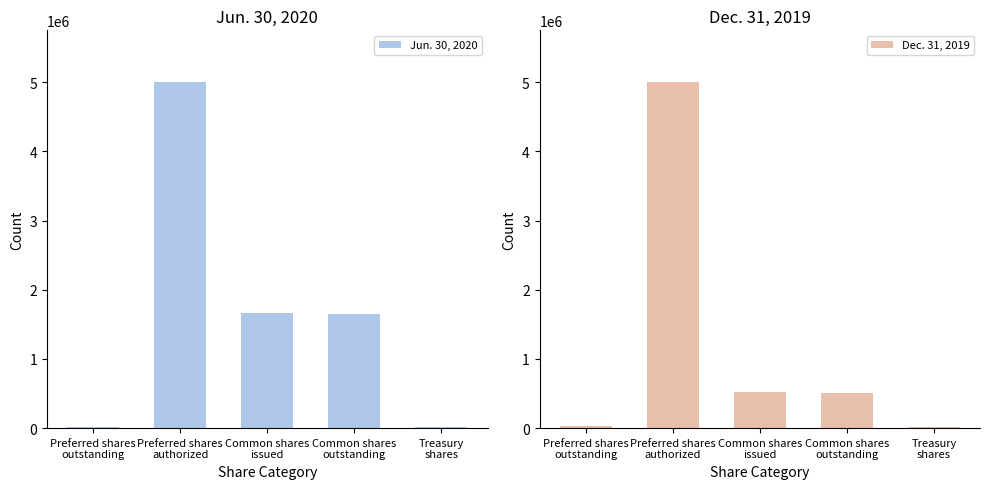

How many series are shown in this chart?

2